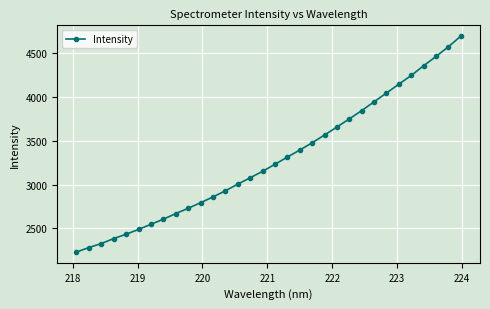

What is the sum of all values?

105182.0